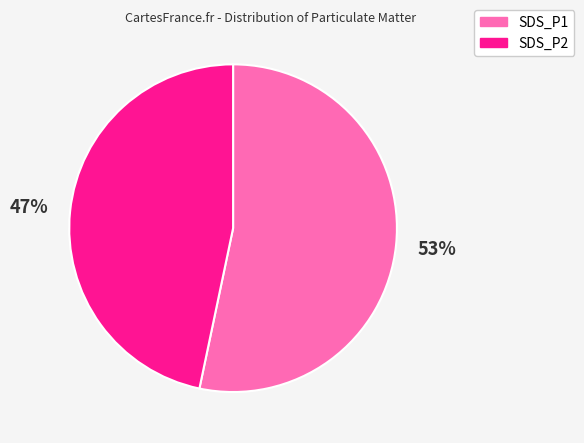

Is the sum of SDS_P1 and SDS_P2 greater than half?

Yes